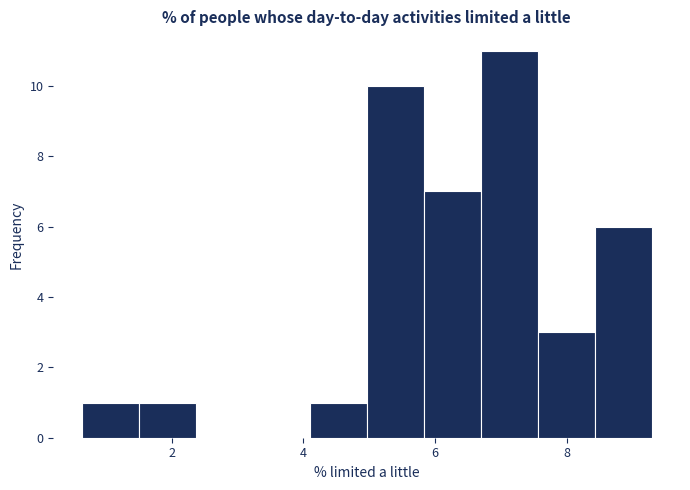

Over which range of the x-axis is the bar tallest?

6.6 to 7.6